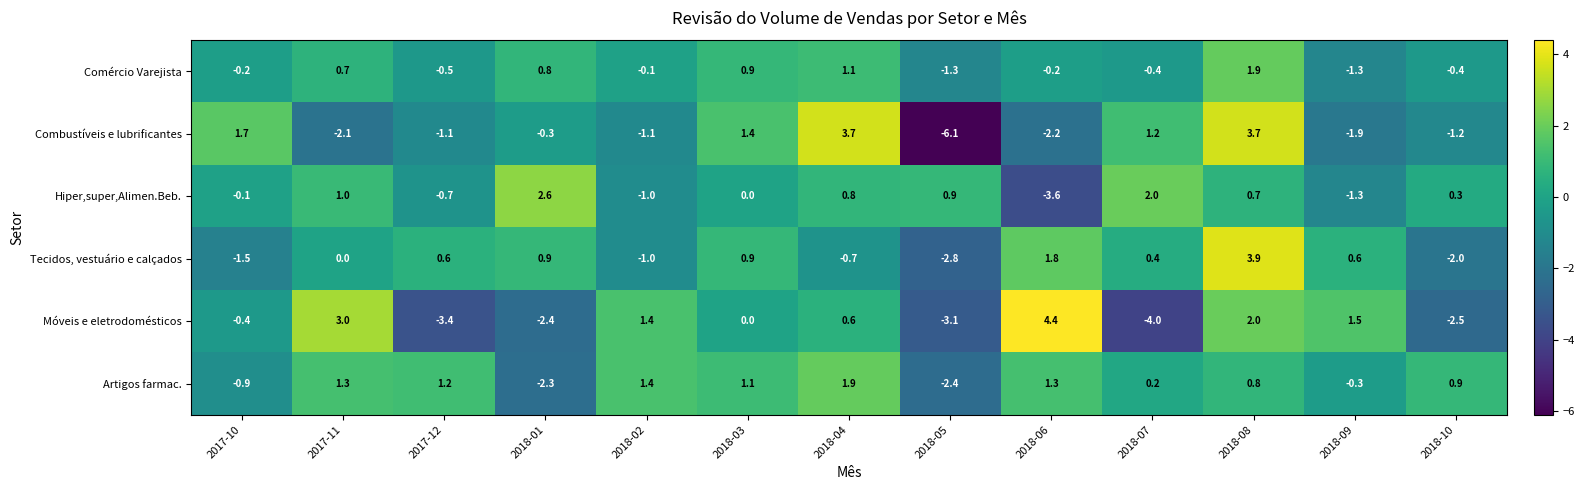

What is the difference between the Tecidos, vestuário e calçados values at 2018-01 and 2018-07?

0.5